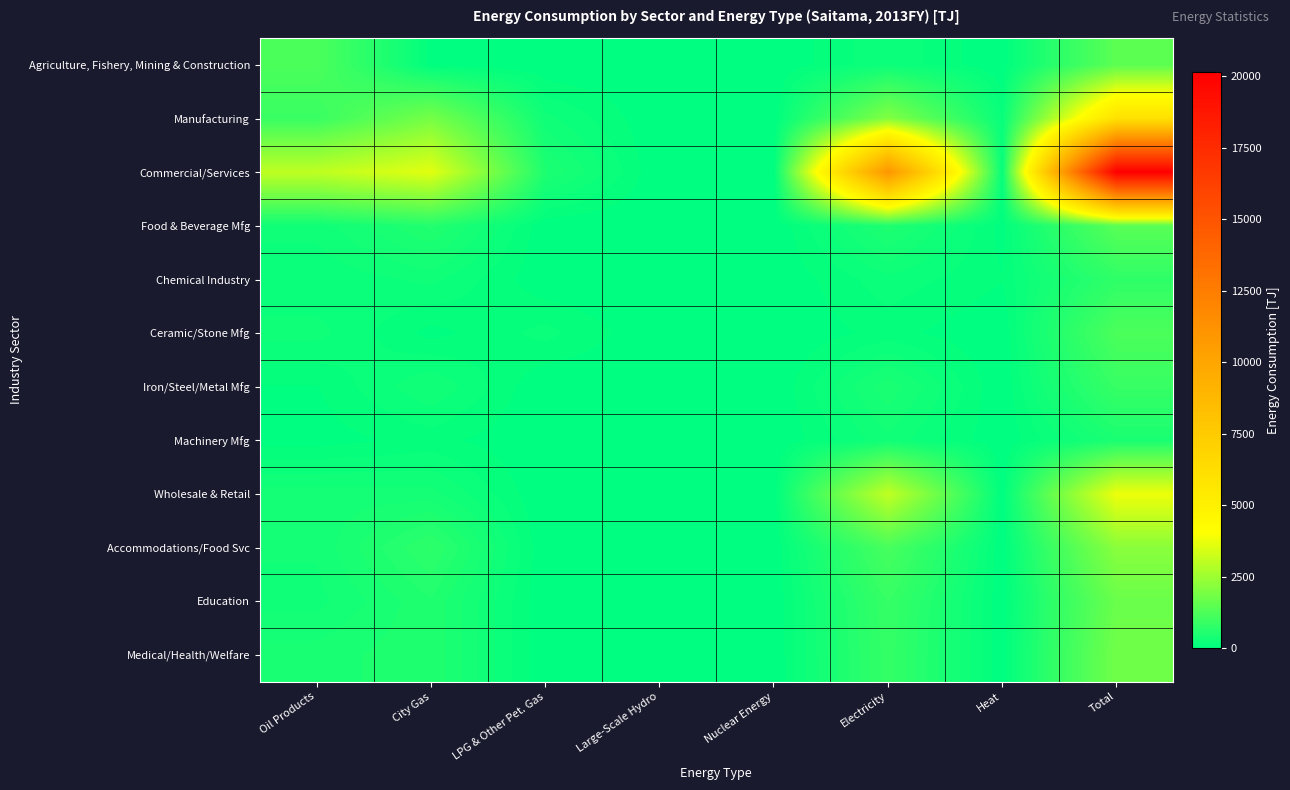

Rank the series at LPG & Other Pet. Gas from lowest to highest value.

Iron/Steel/Metal Mfg, Education, Medical/Health/Welfare, Agriculture, Fishery, Mining & Construction, Wholesale & Retail, Accommodations/Food Svc, Machinery Mfg, Food & Beverage Mfg, Chemical Industry, Ceramic/Stone Mfg, Manufacturing, Commercial/Services